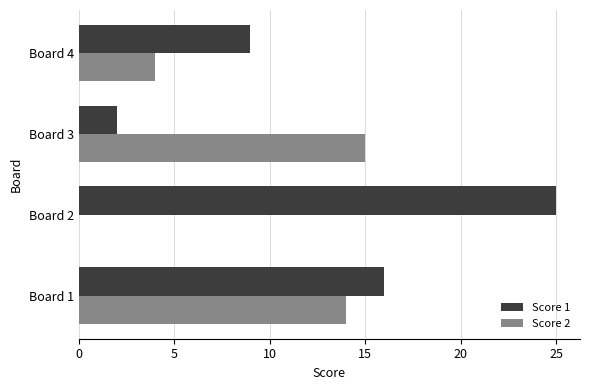

Between Board 1 and Board 2, which series saw the biggest shift?

Score 2